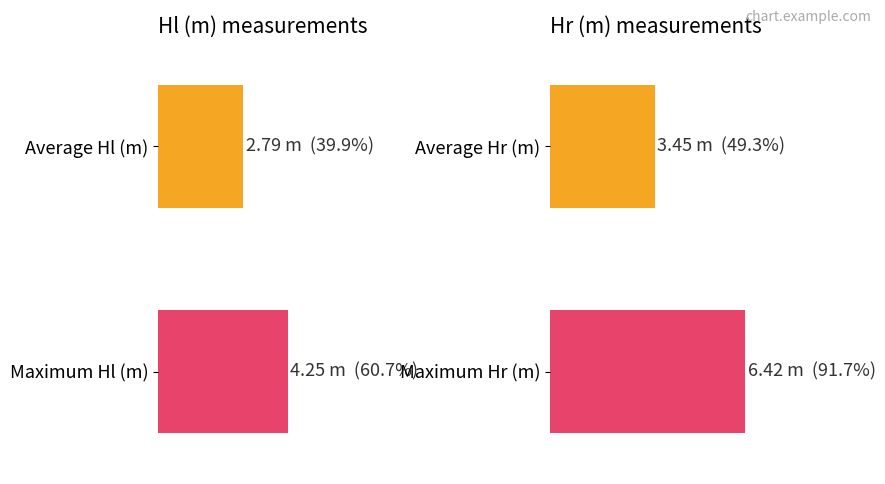

Rank the series by their maximum value, from highest to lowest.

Hr (m), Hl (m)